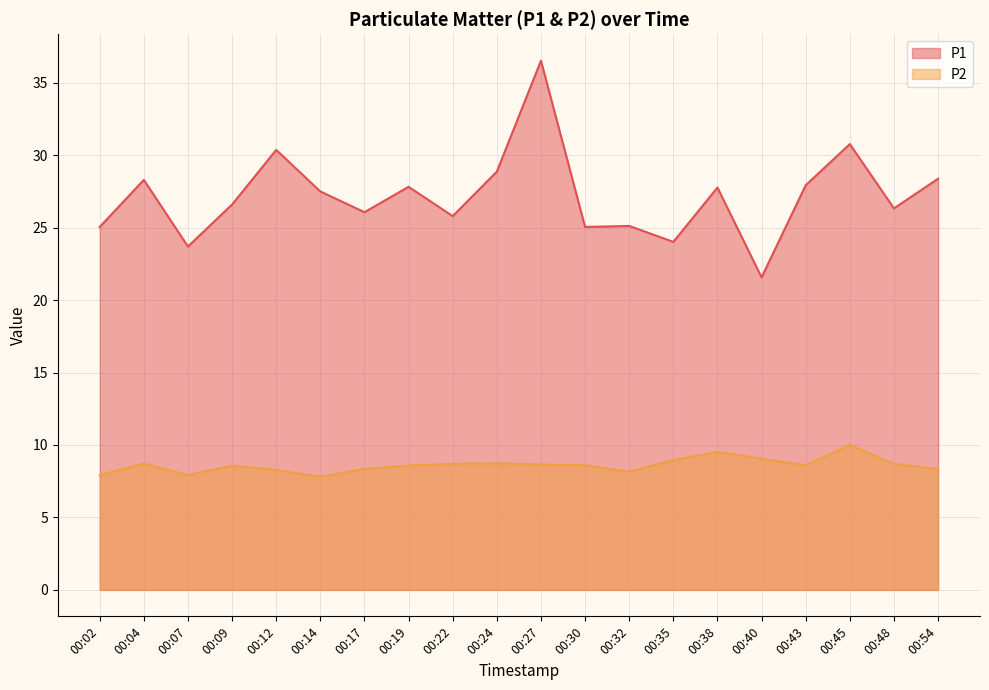

What is the minimum value for P2?

7.8